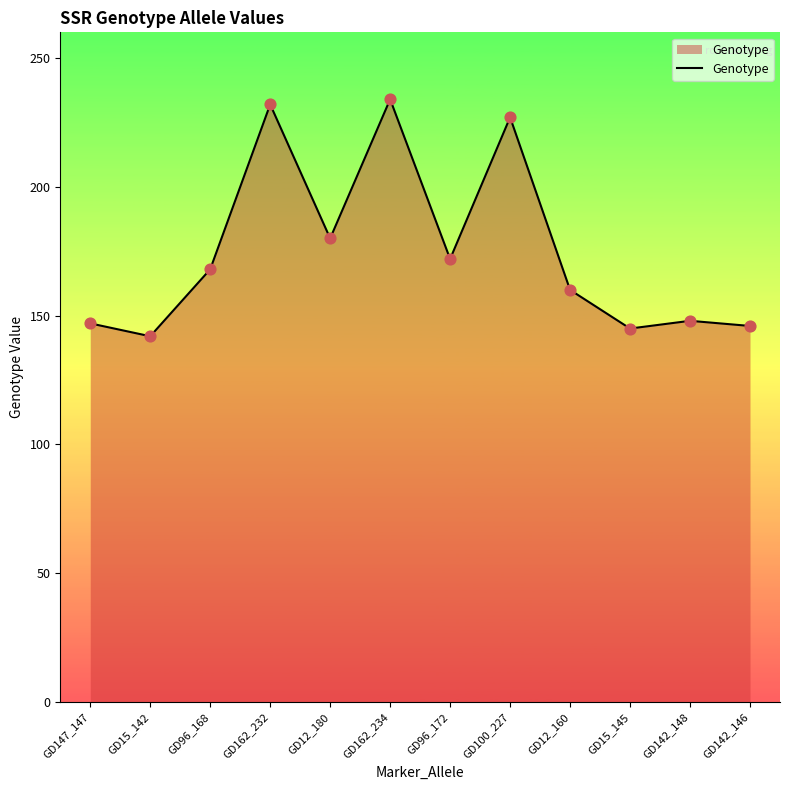

What is the change in value from GD96_168 to GD100_227?

+59